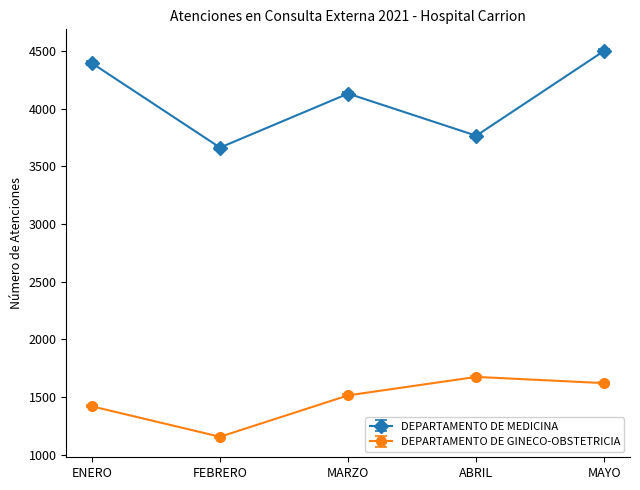

How many lines are shown in the chart?

2